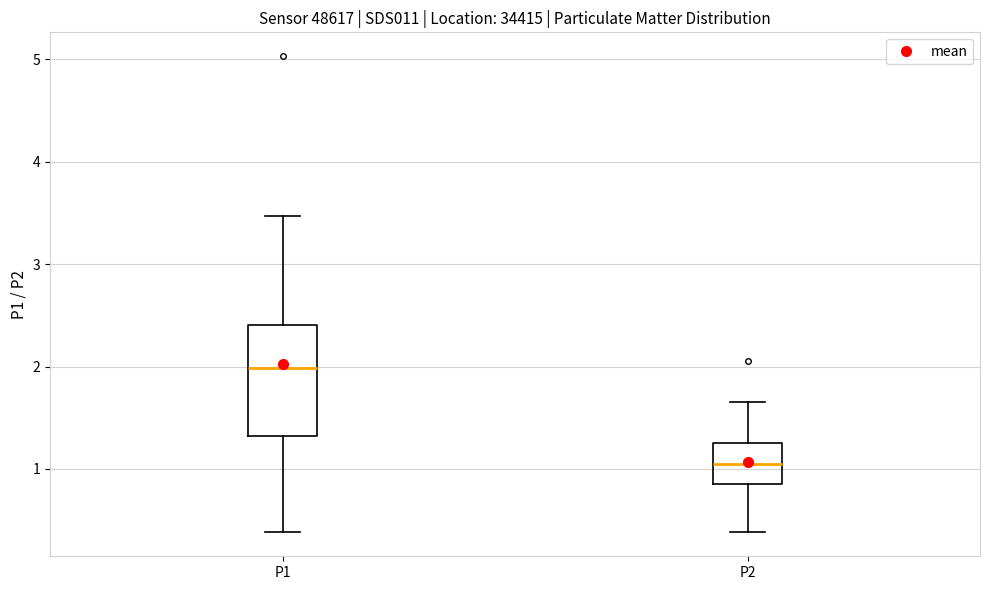

Comparing the boxes themselves (not the whiskers), which one is the tallest?

P1